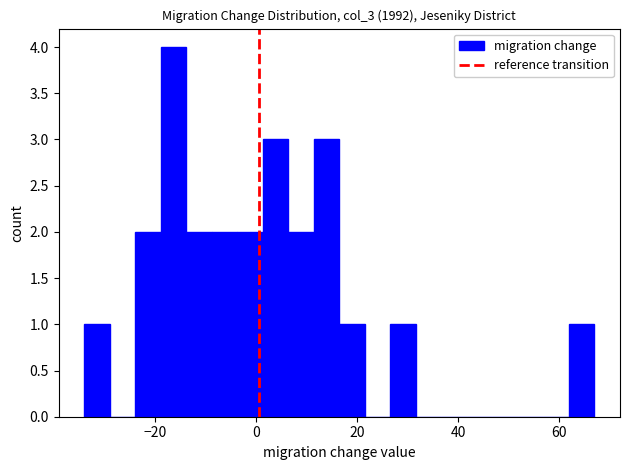

Around what value on the x-axis is the tallest bar? Give the approximate position of its centre, as read against the axis.

-16